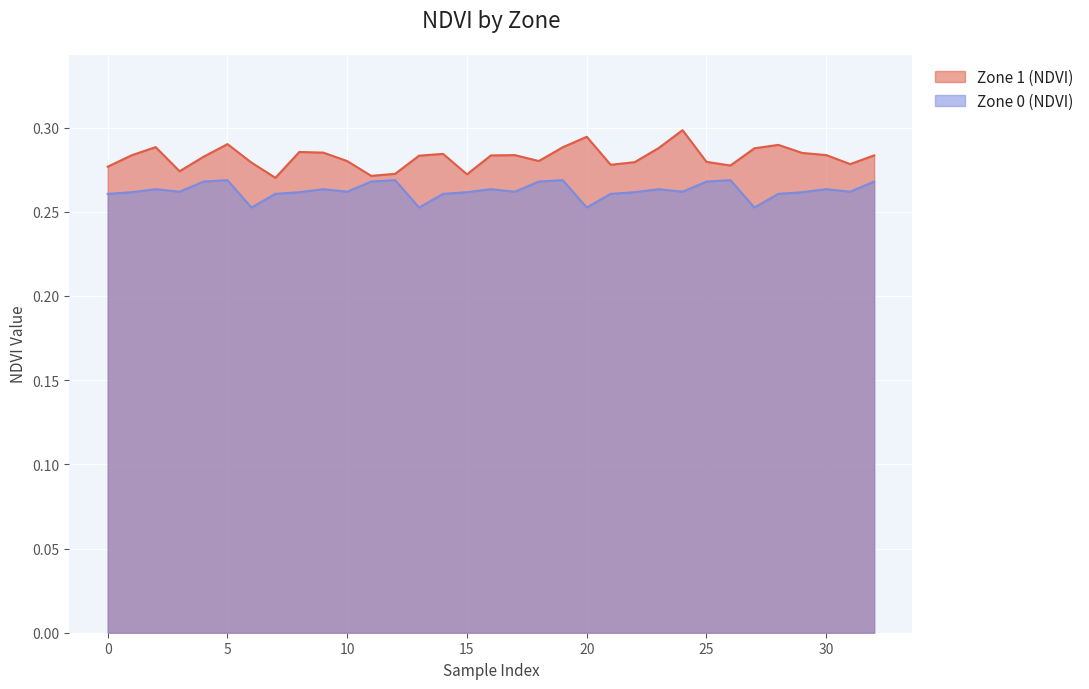

How many lines are shown in the chart?

2